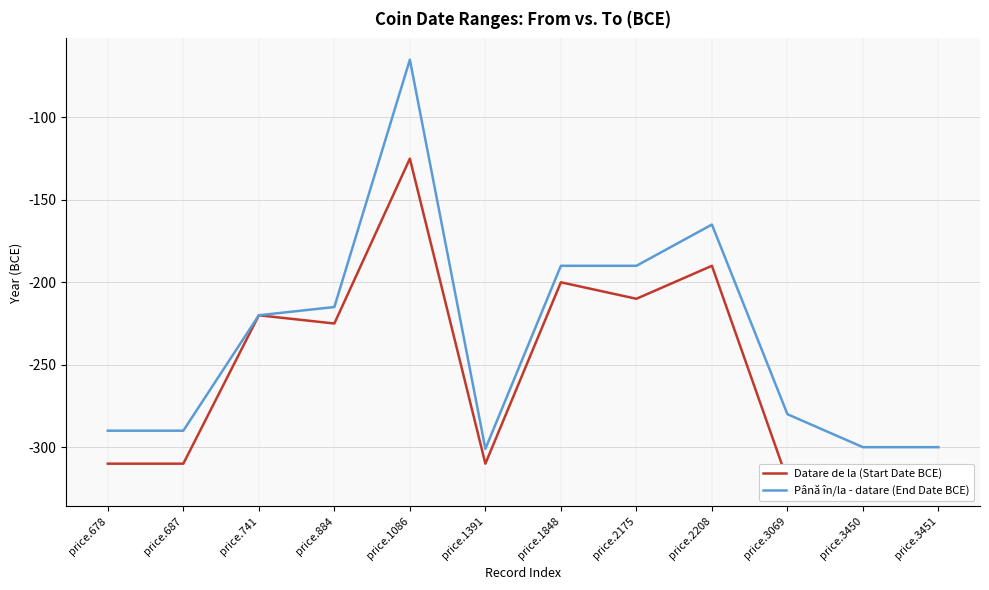

How many distinct data groups are displayed?

2